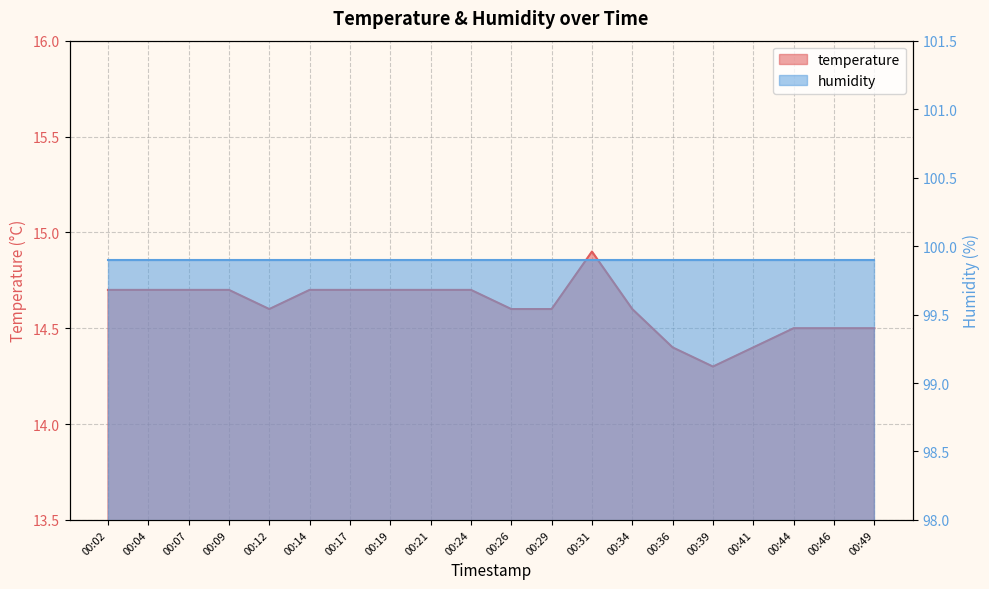

True or false: there are more than 0 points higher than both neighbors.

True